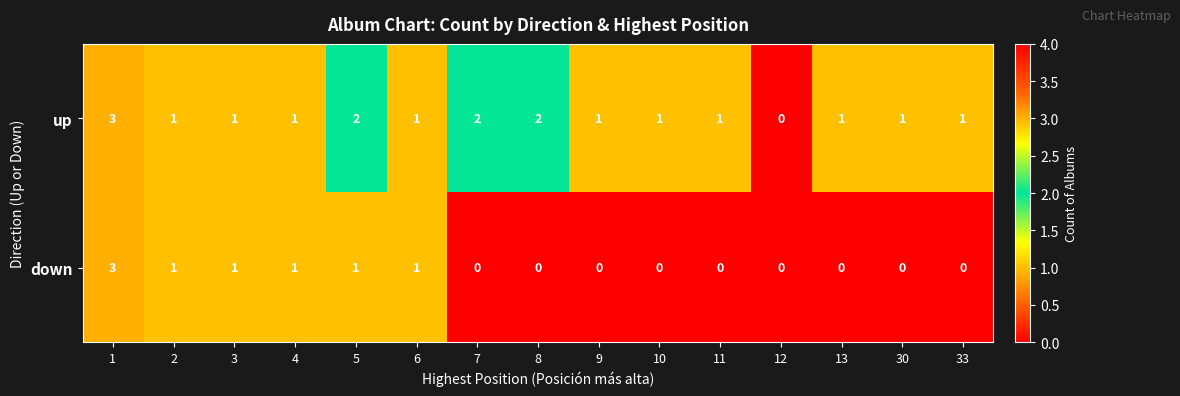

What is the difference between the maximum and minimum values in the up series?

3